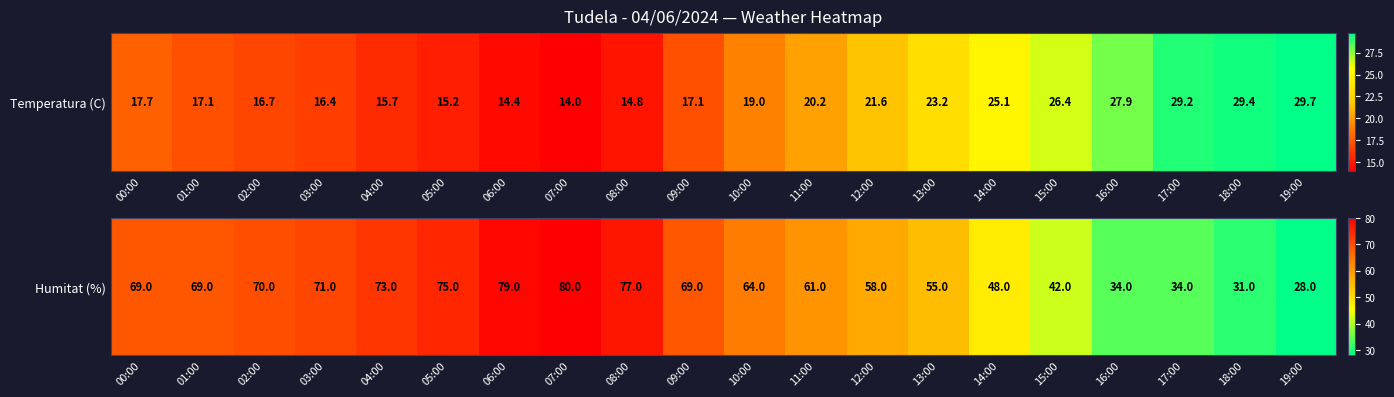

How many data points does each series have?

20